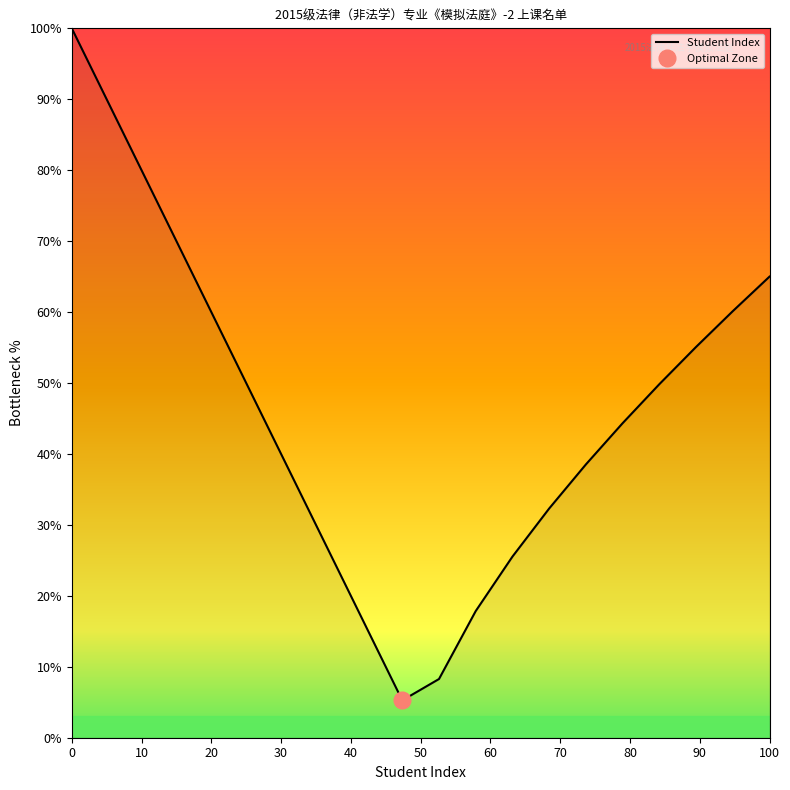

How many interior local valleys (lower than both neighbors) does the data have?

1